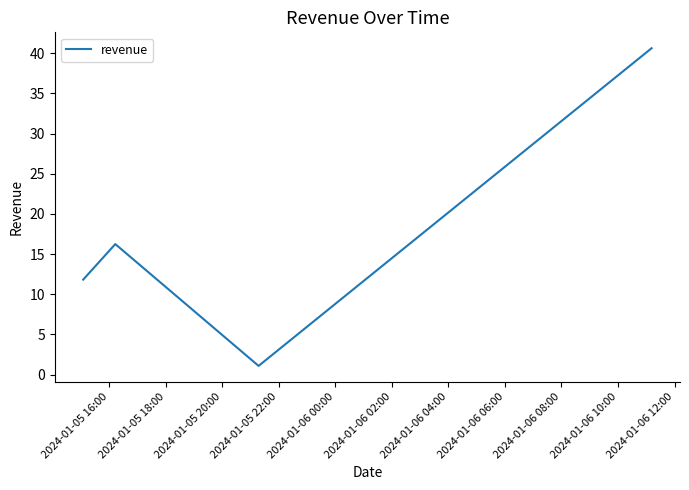

How many interior local valleys (lower than both neighbors) does the data have?

1